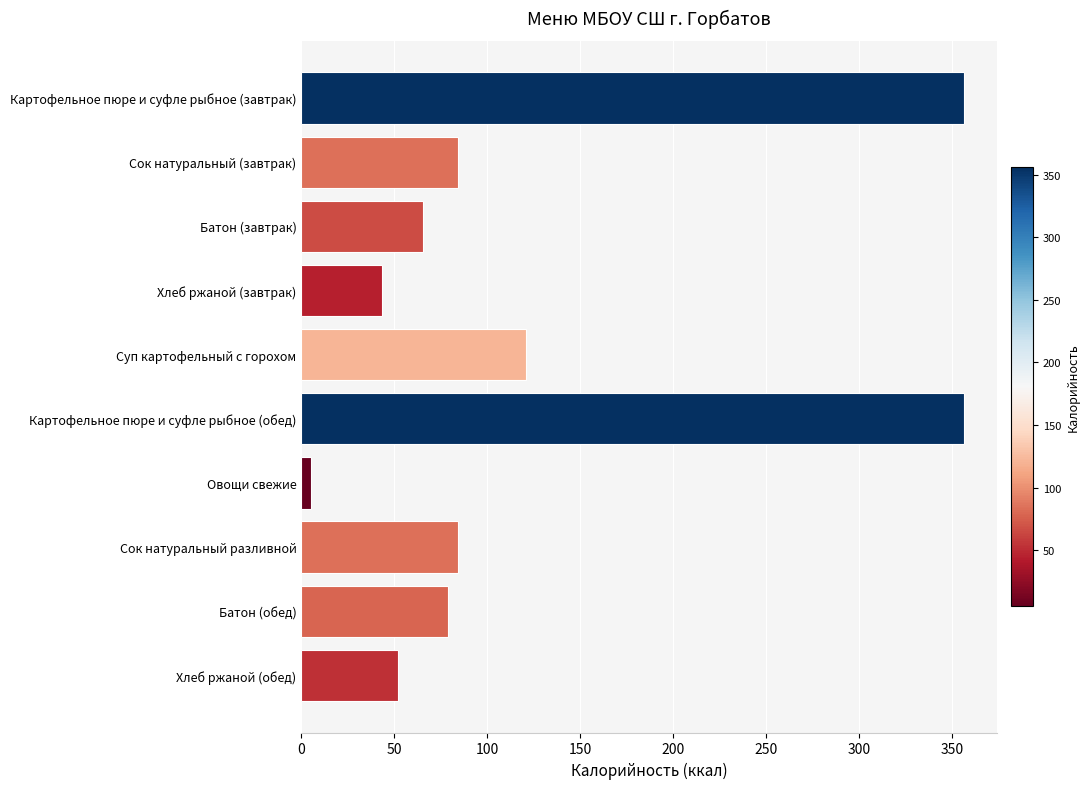

What is the label of the 5th bar from the top?

Суп картофельный с горохом